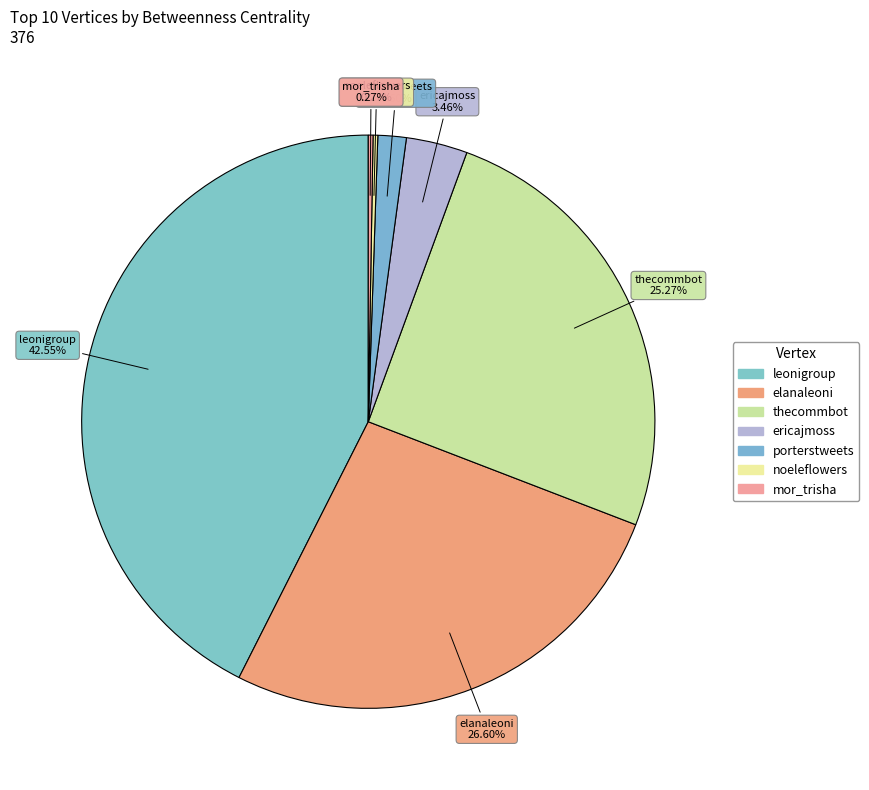

Rank the categories by value from highest to lowest.

leonigroup, elanaleoni, thecommbot, ericajmoss, porterstweets, noeleflowers, mor_trisha